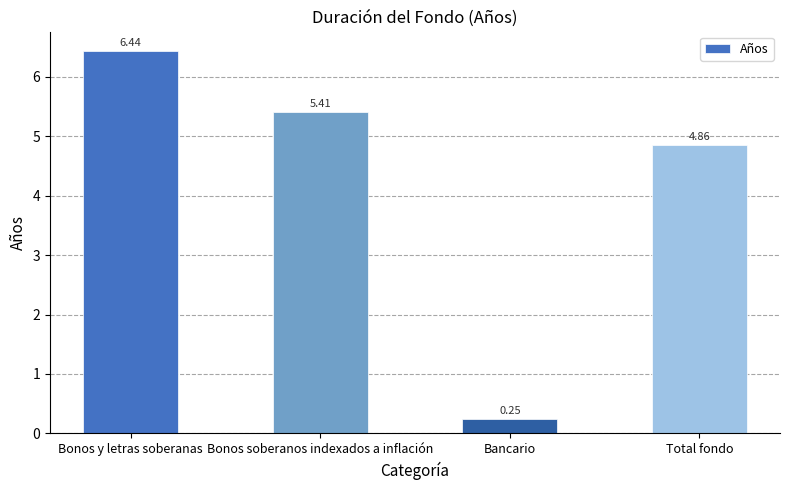

True or false: the data shows 2.9 at Bonos soberanos indexados a inflación.

False